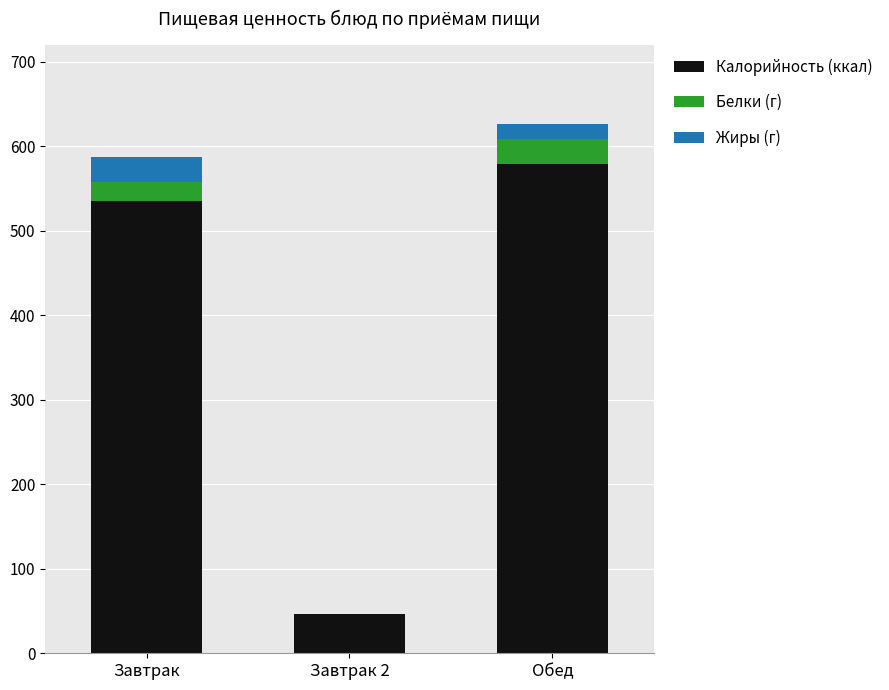

The Калорийность (ккал) series shows 535 at Завтрак. True or false?

True